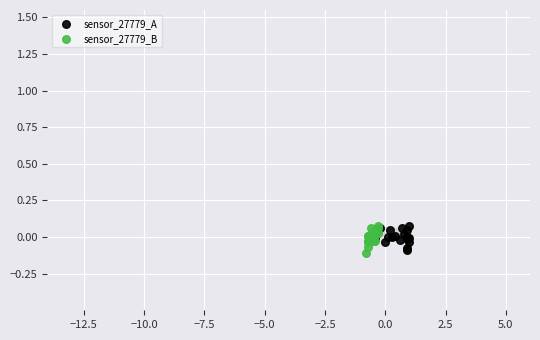

What are all the series names shown in the legend?

sensor_27779_A, sensor_27779_B